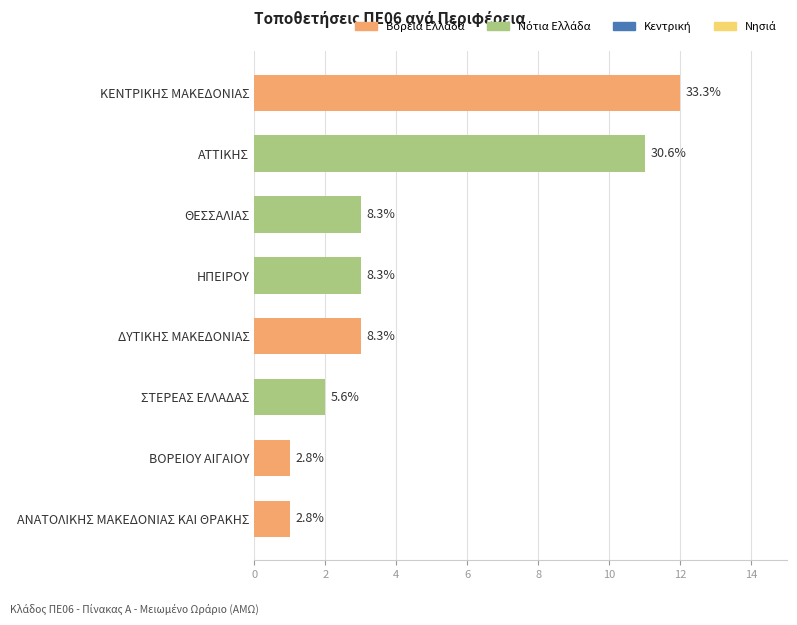

True or false: the data shows 4 at ΘΕΣΣΑΛΙΑΣ.

False